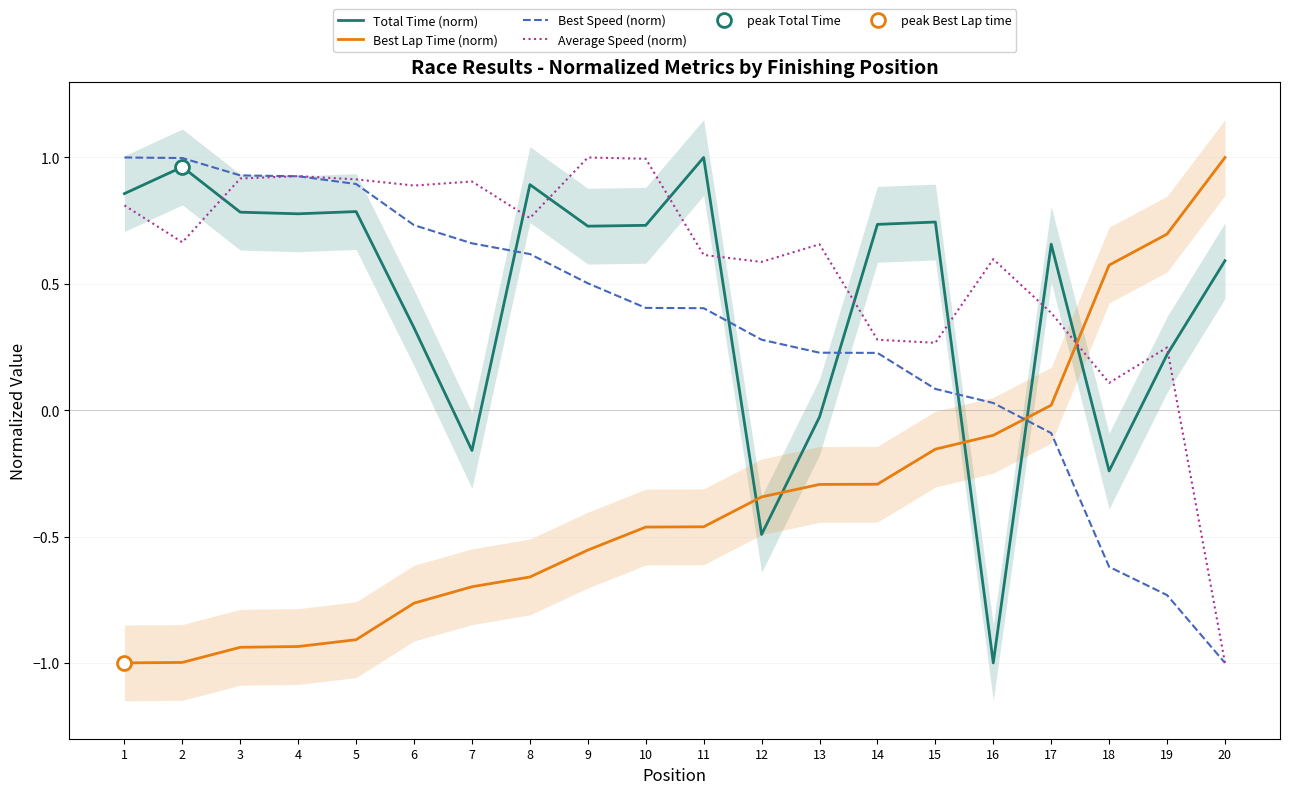

How many distinct data groups are displayed?

4